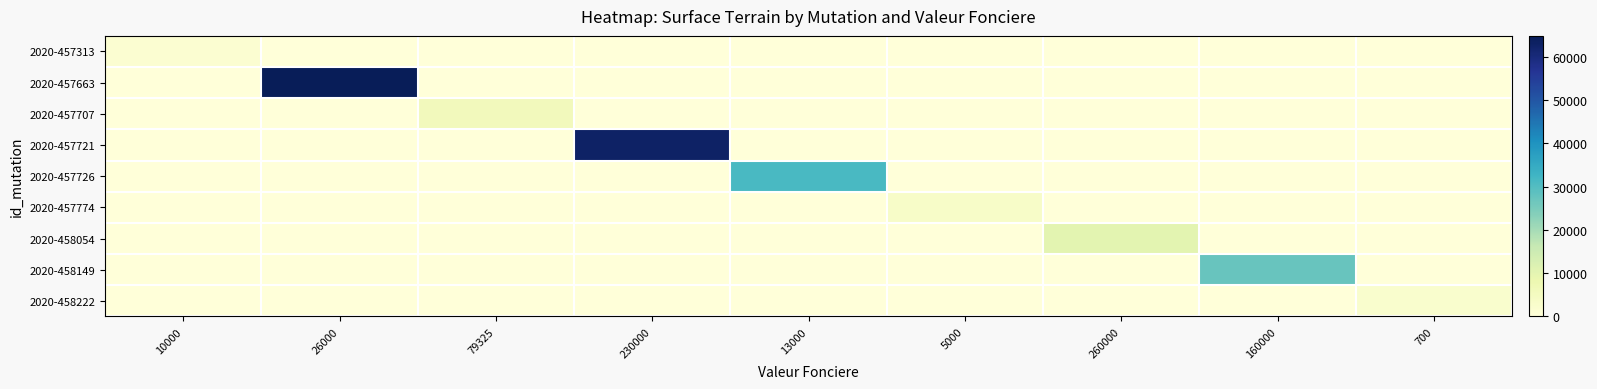

What is the total value across all series at 13000?

31238